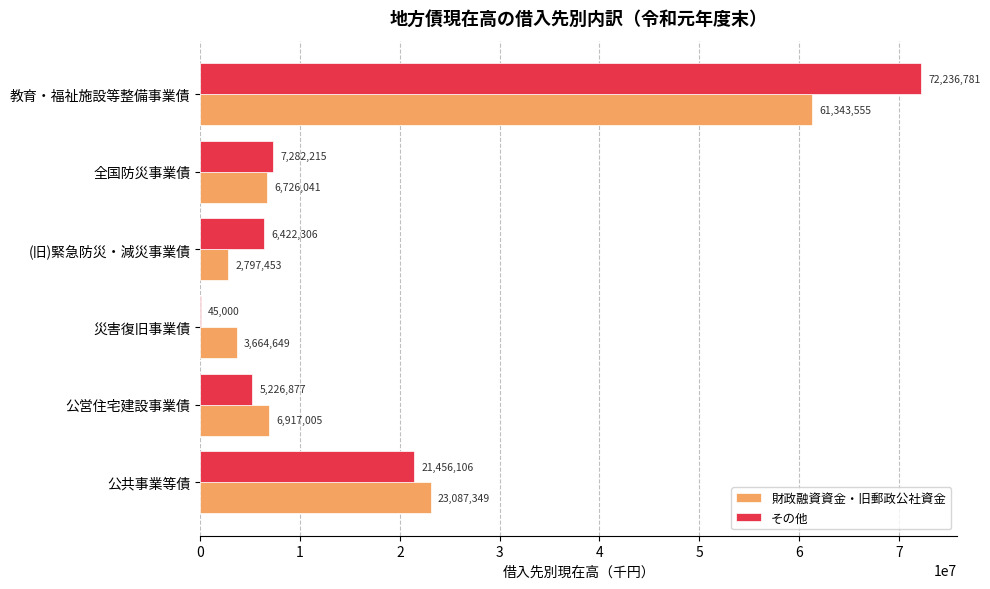

Which category has the highest value in the 財政融資資金・旧郵政公社資金 series?

教育・福祉施設等整備事業債